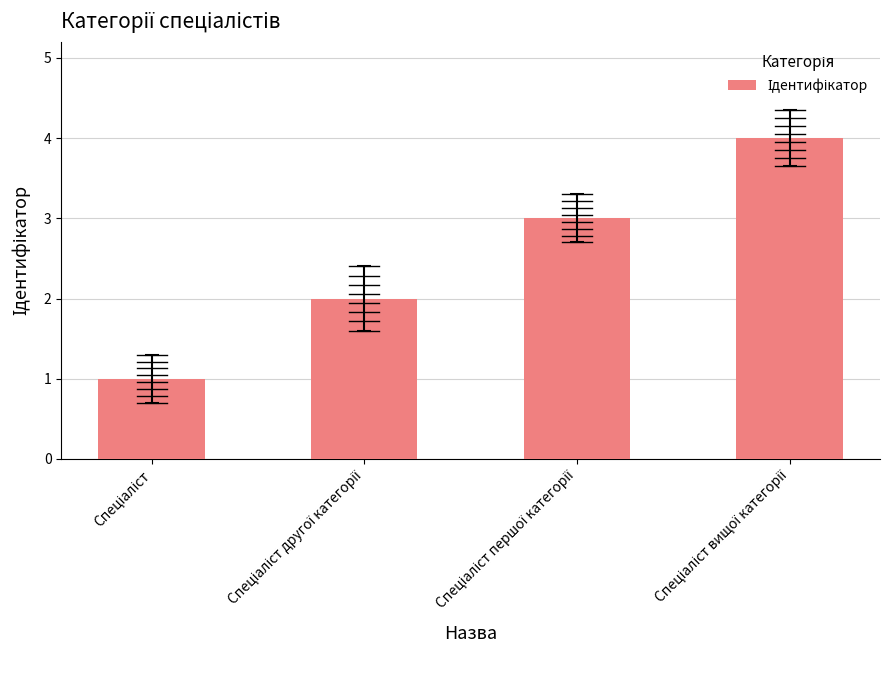

What is the minimum value shown in the chart?

1